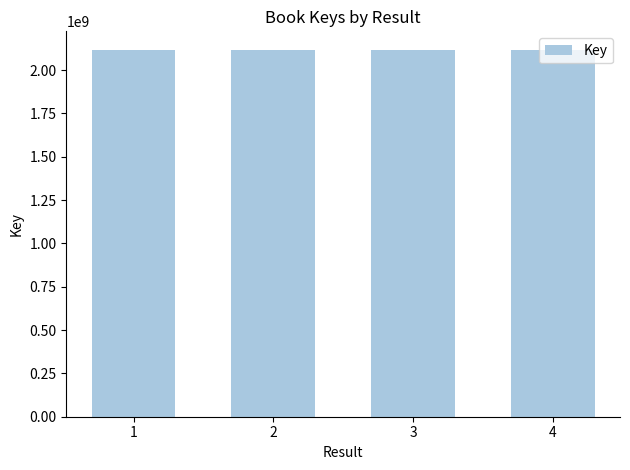

What is the value of the 4th bar from the left?

2117957706